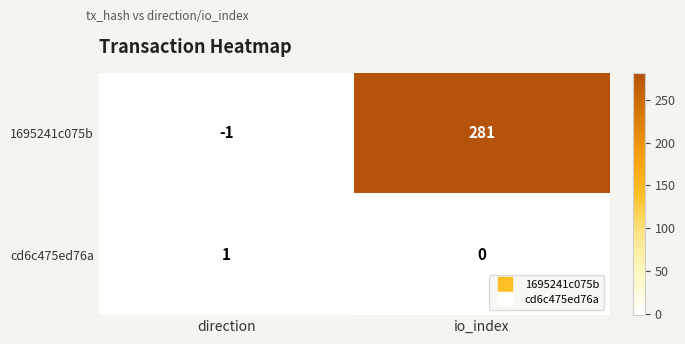

Is the value of 1695241c075b at direction greater than the value of cd6c475ed76a at io_index?

No